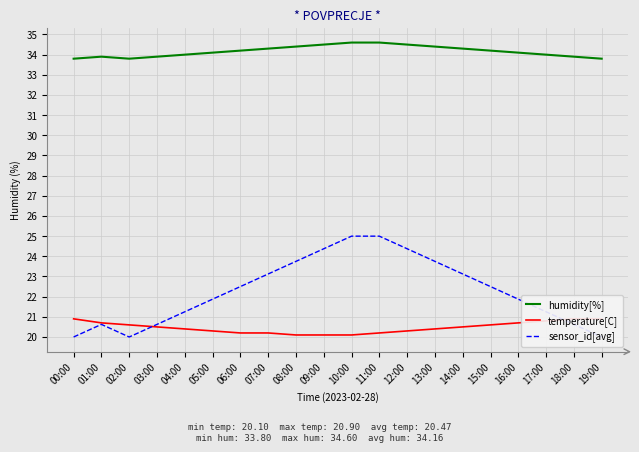

Which series has the widest spread of values?

sensor_id[avg]